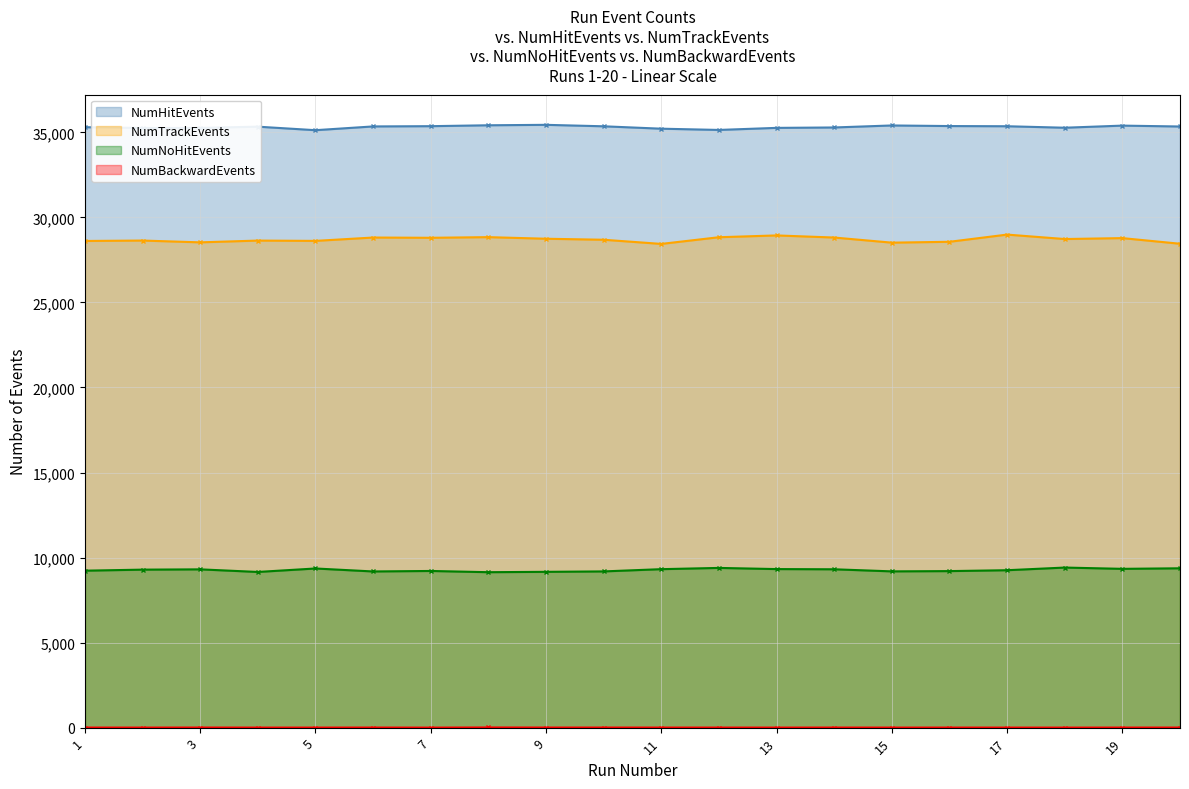

At which label is NumHitEvents closest to 35287?

14